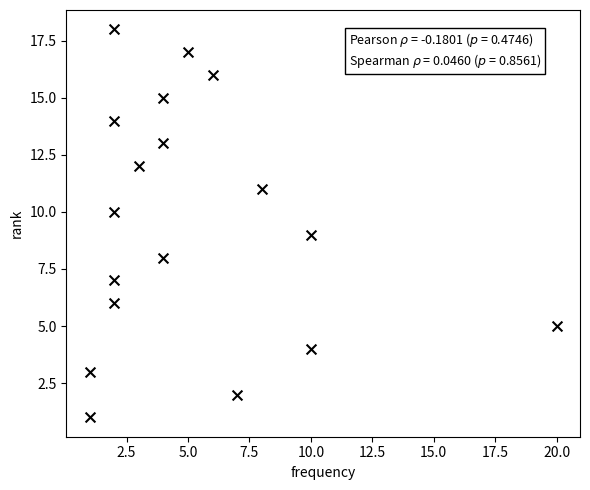

What is the range of X values (max minus min)?

19